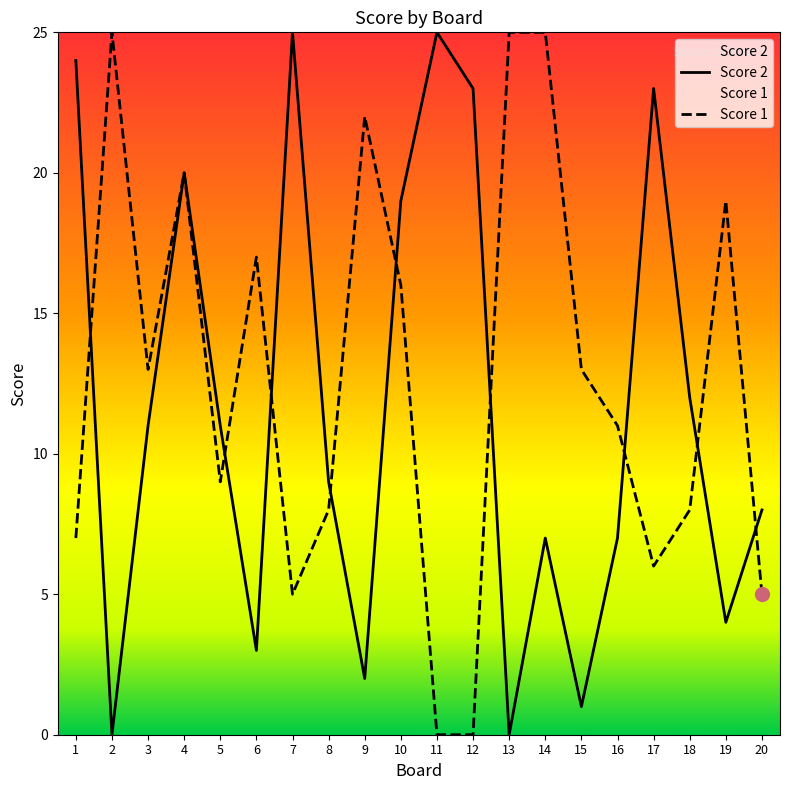

Between 10 and 5, which is larger?

10